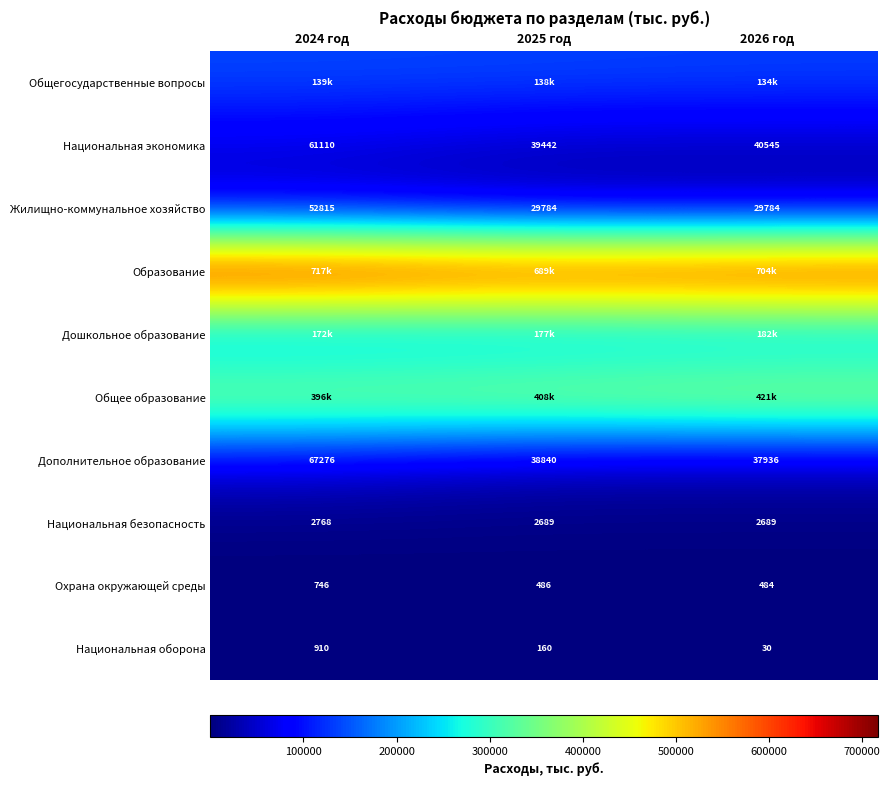

At which label is Охрана окружающей среды closest to 615?

2025 год